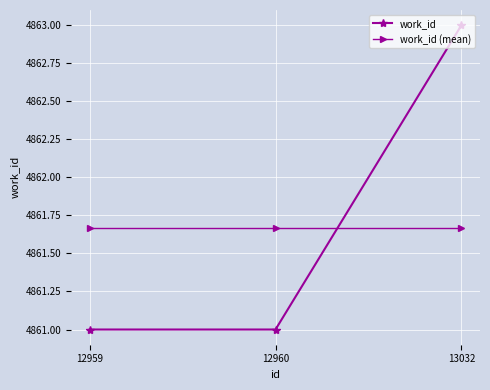

Count the number of data series in this chart.

2